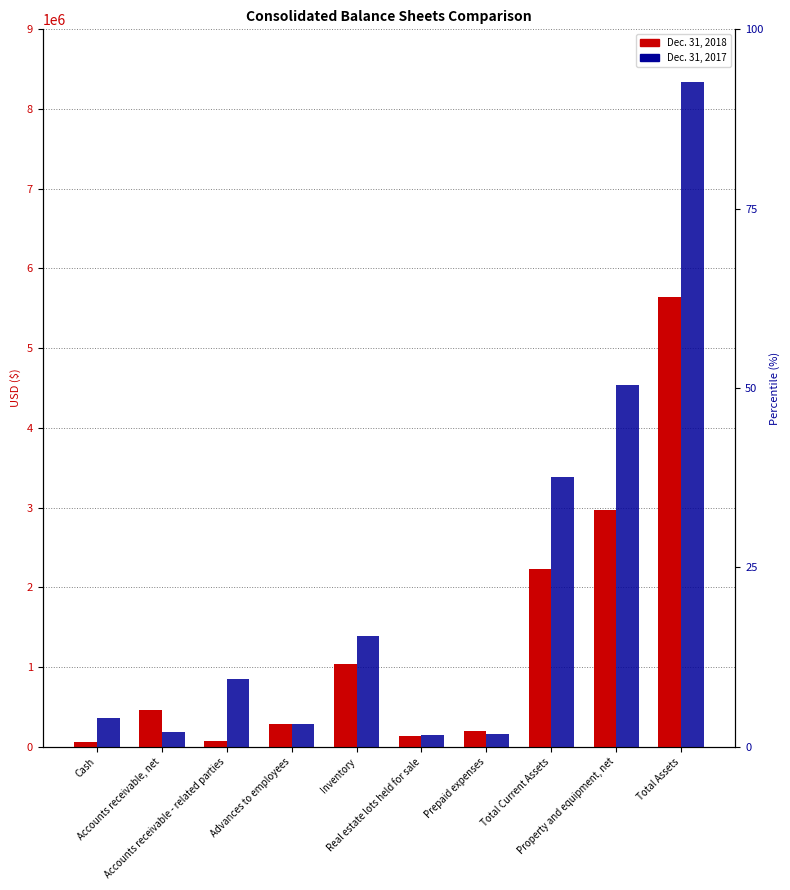

Between Cash and Total Current Assets, which series saw the biggest shift?

Dec. 31, 2017